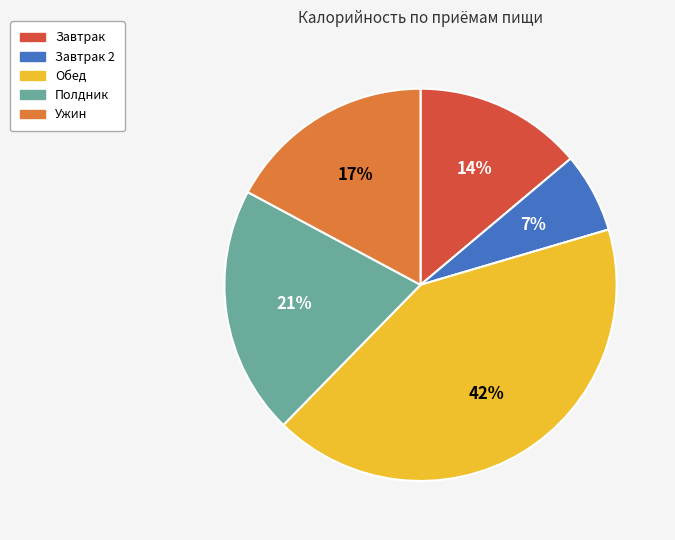

How many segments does this pie chart have?

5